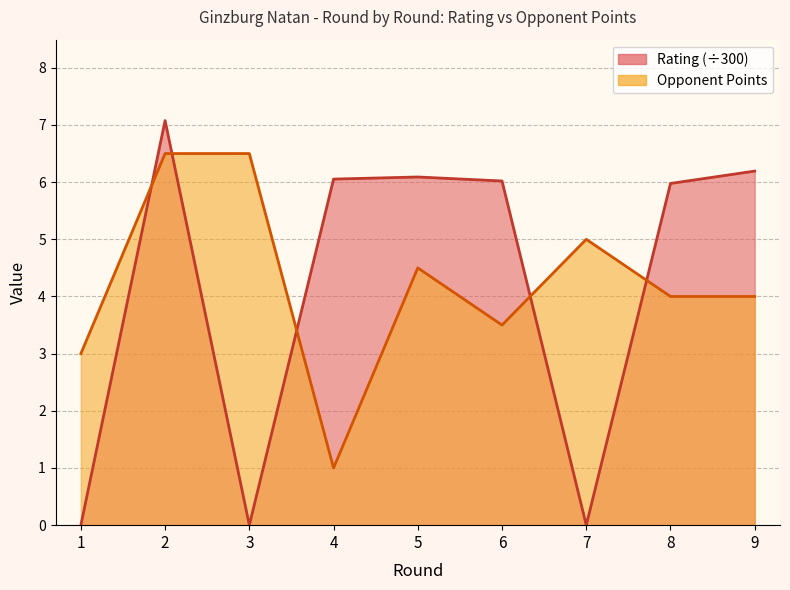

True or false: Rating has a value of 7.1 at 2.

True